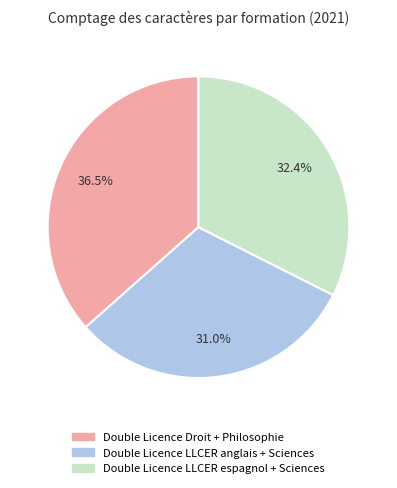

Count the number of slices in the pie.

3